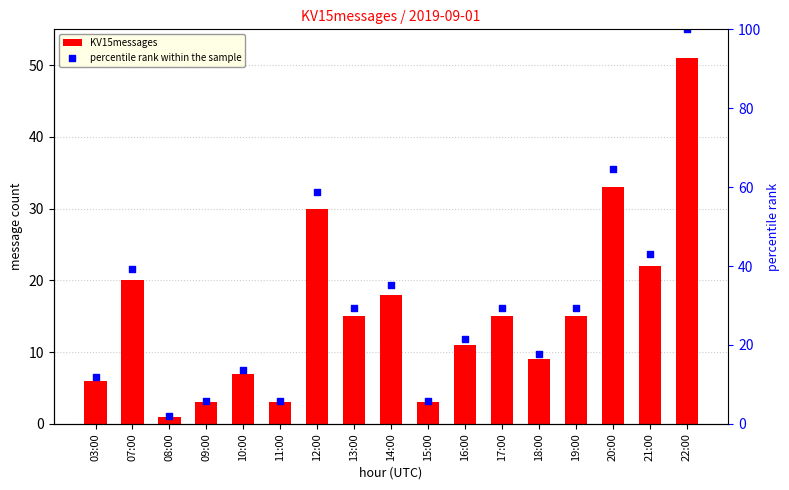

What are all the series names shown in the legend?

KV15messages, percentile rank within the sample